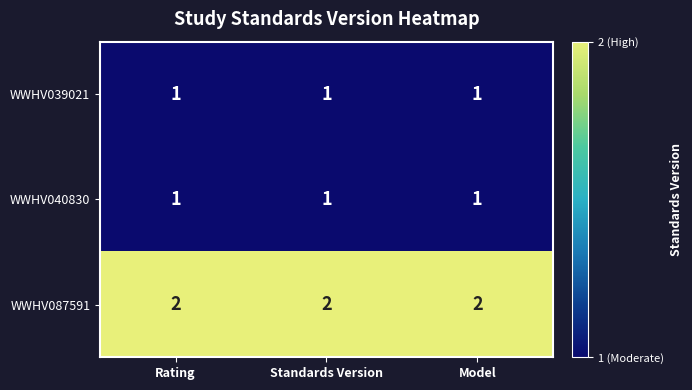

The value of WWHV039021 at Rating is 1. True or false?

True